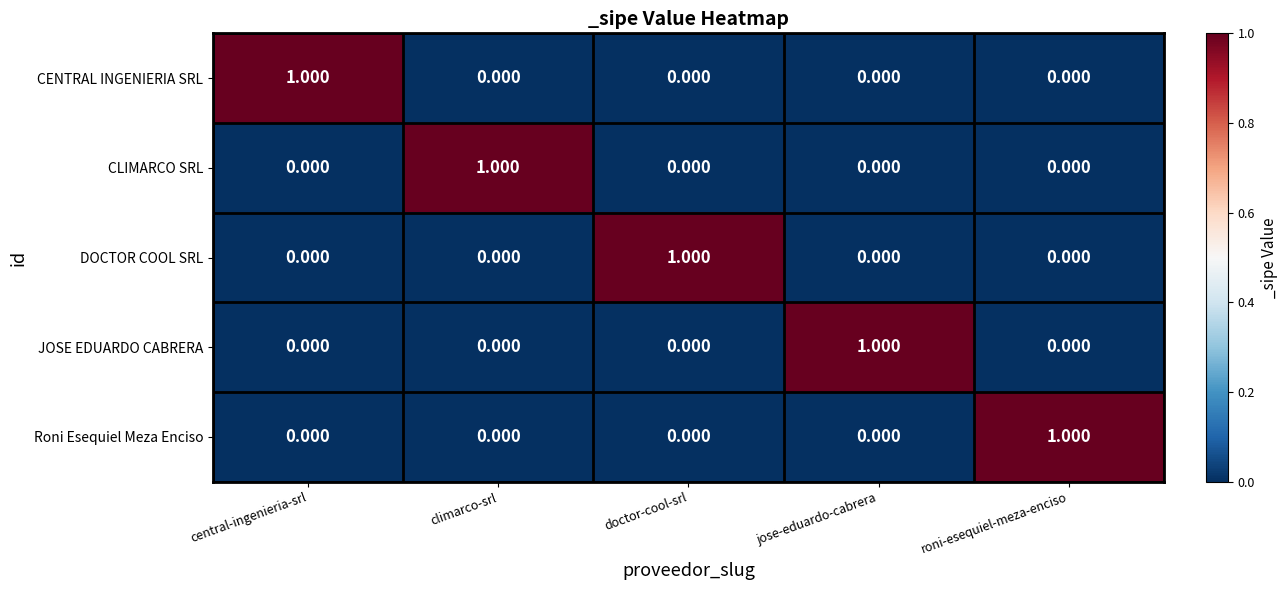

What is the total value across all series at central-ingenieria-srl?

1